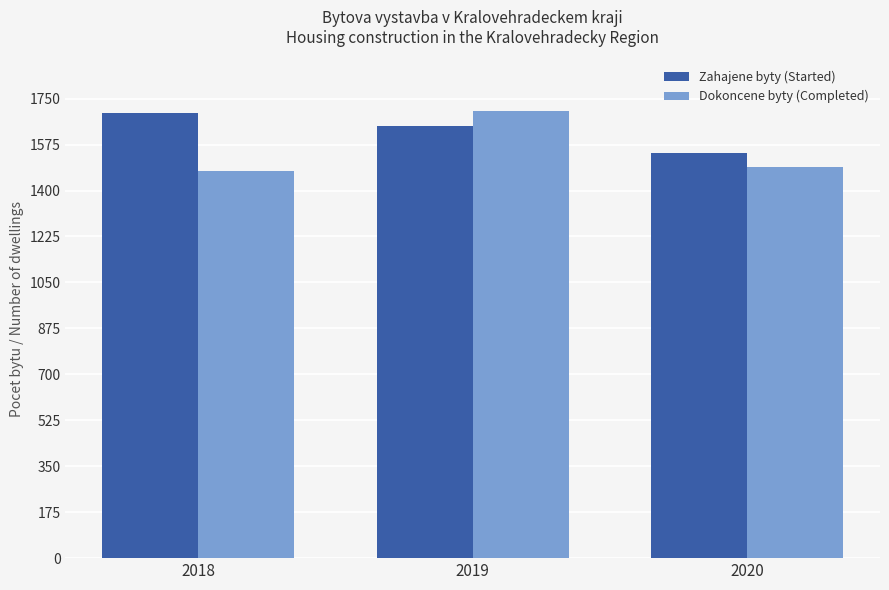

At 2018, list the series in order from smallest to largest.

Dokoncene byty (Completed), Zahajene byty (Started)